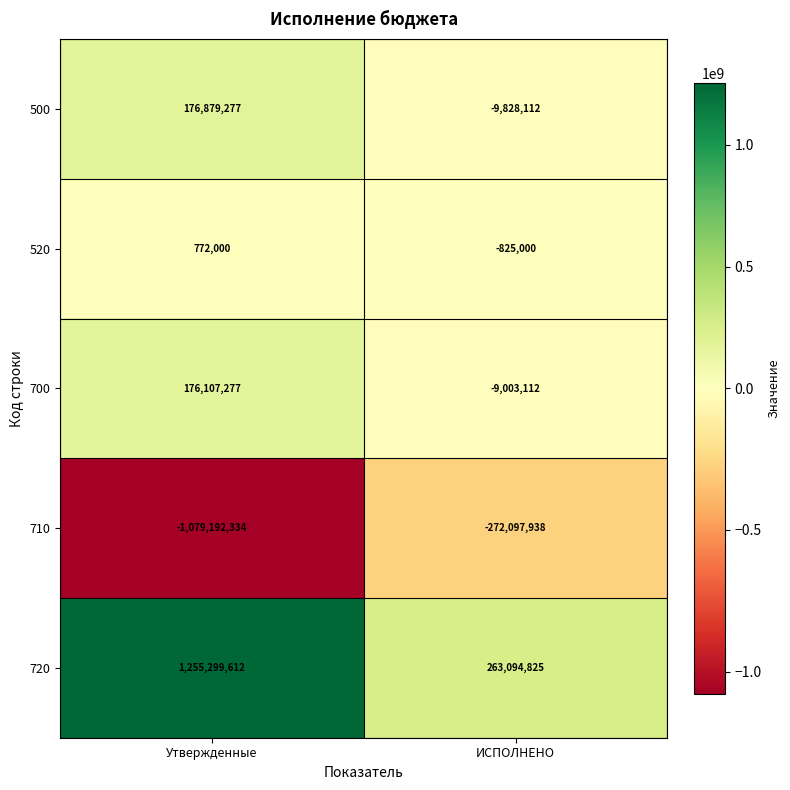

What value does the 720 series have at Утвержденные, to the nearest 10?

1255299610